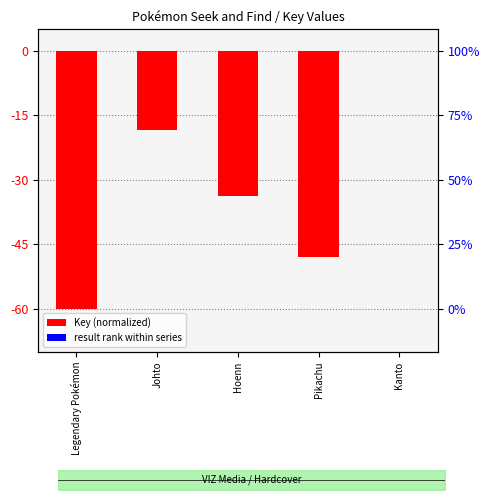

Reading left to right, list all the values displayed in this chart.

-60.0	-18.4	-33.9	-48.0	0.0